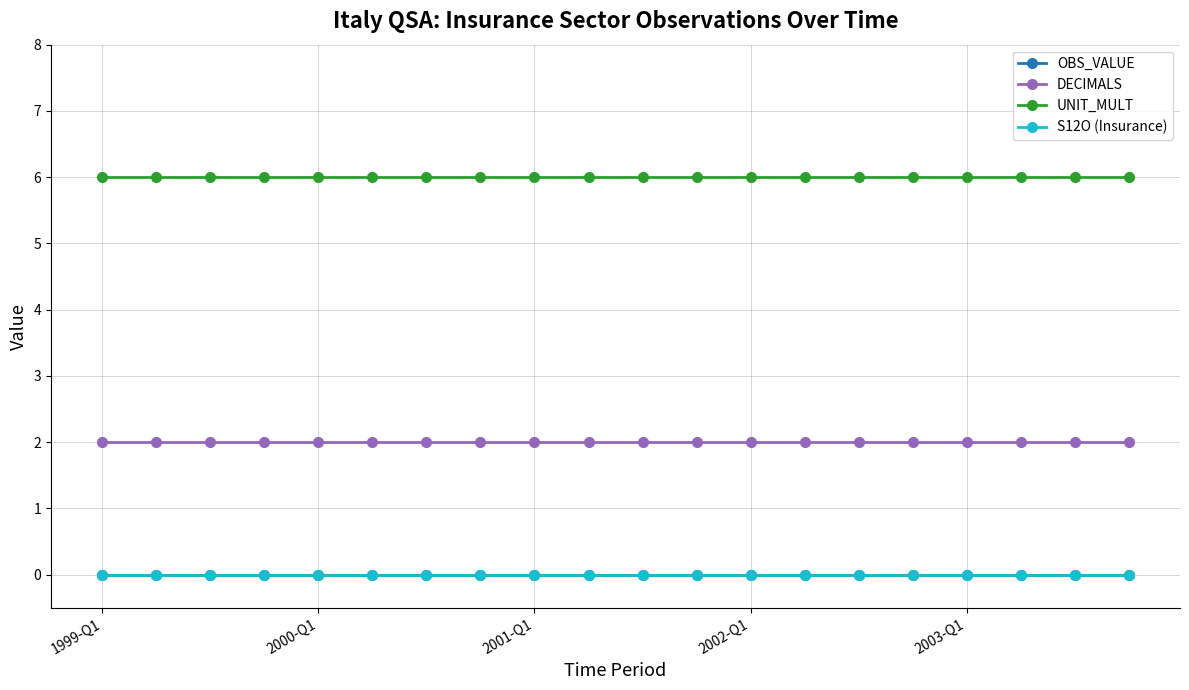

How many lines are shown in the chart?

4